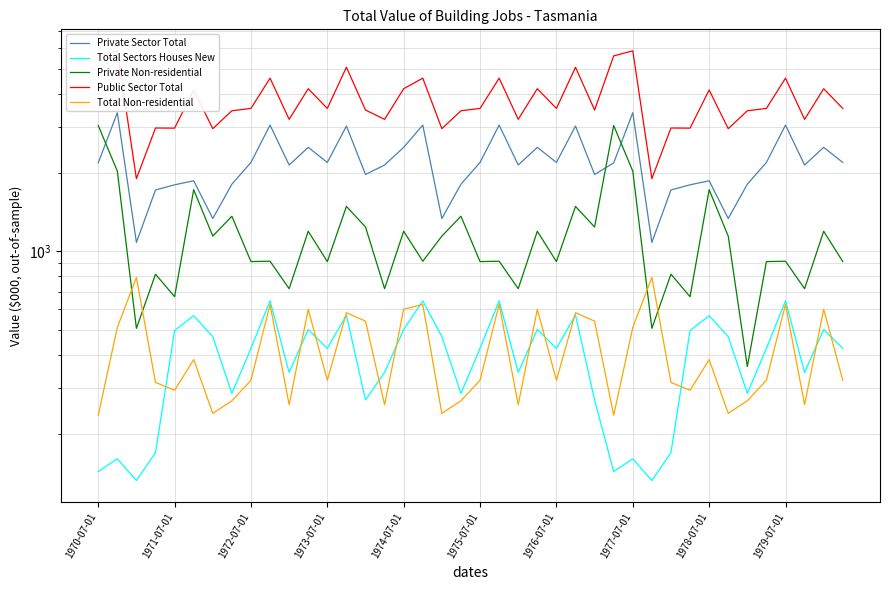

What is the total value across all series at 1973-07-01?

5980